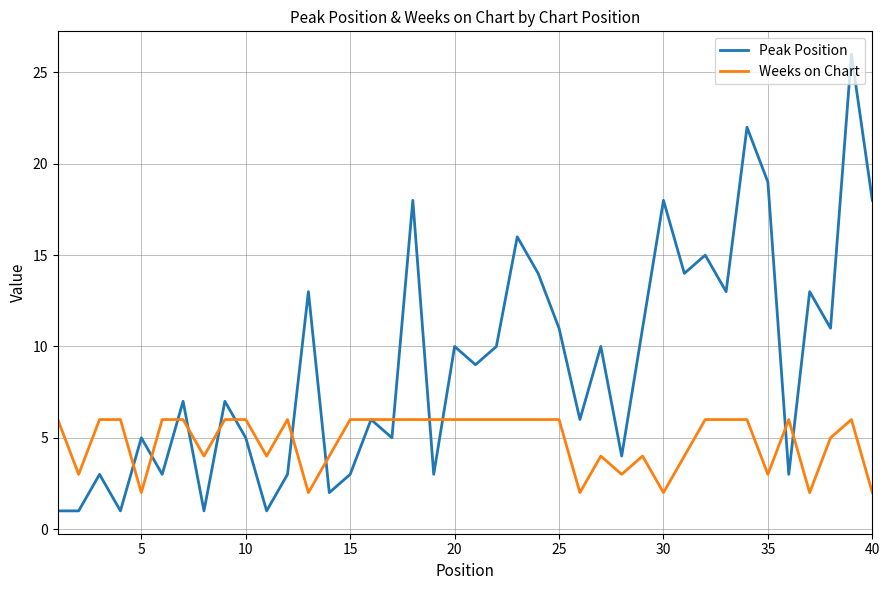

Which series has the largest range (max minus min)?

Peak Position